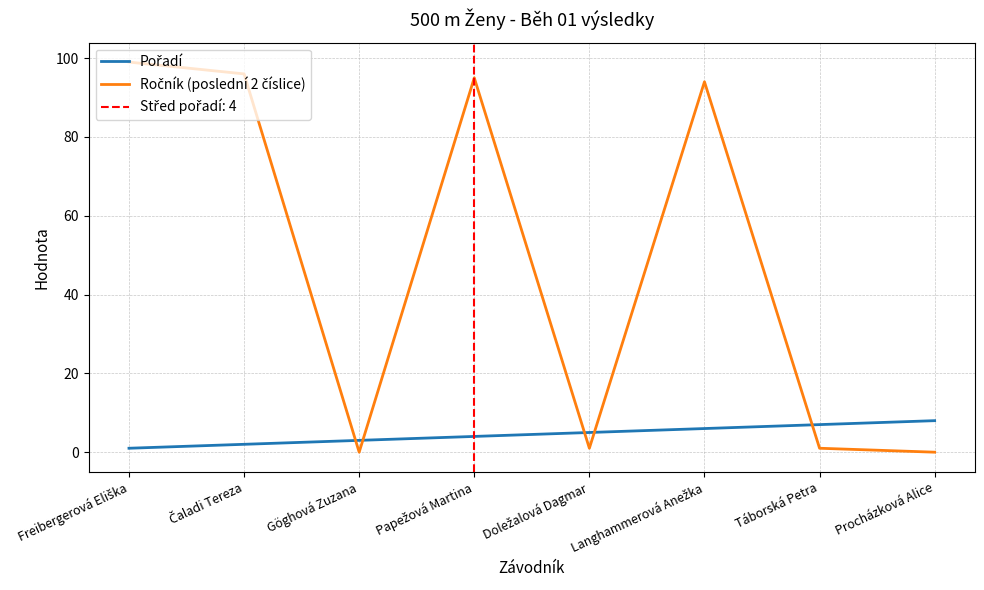

At which label is Pořadí closest to 4?

Papežová Martina